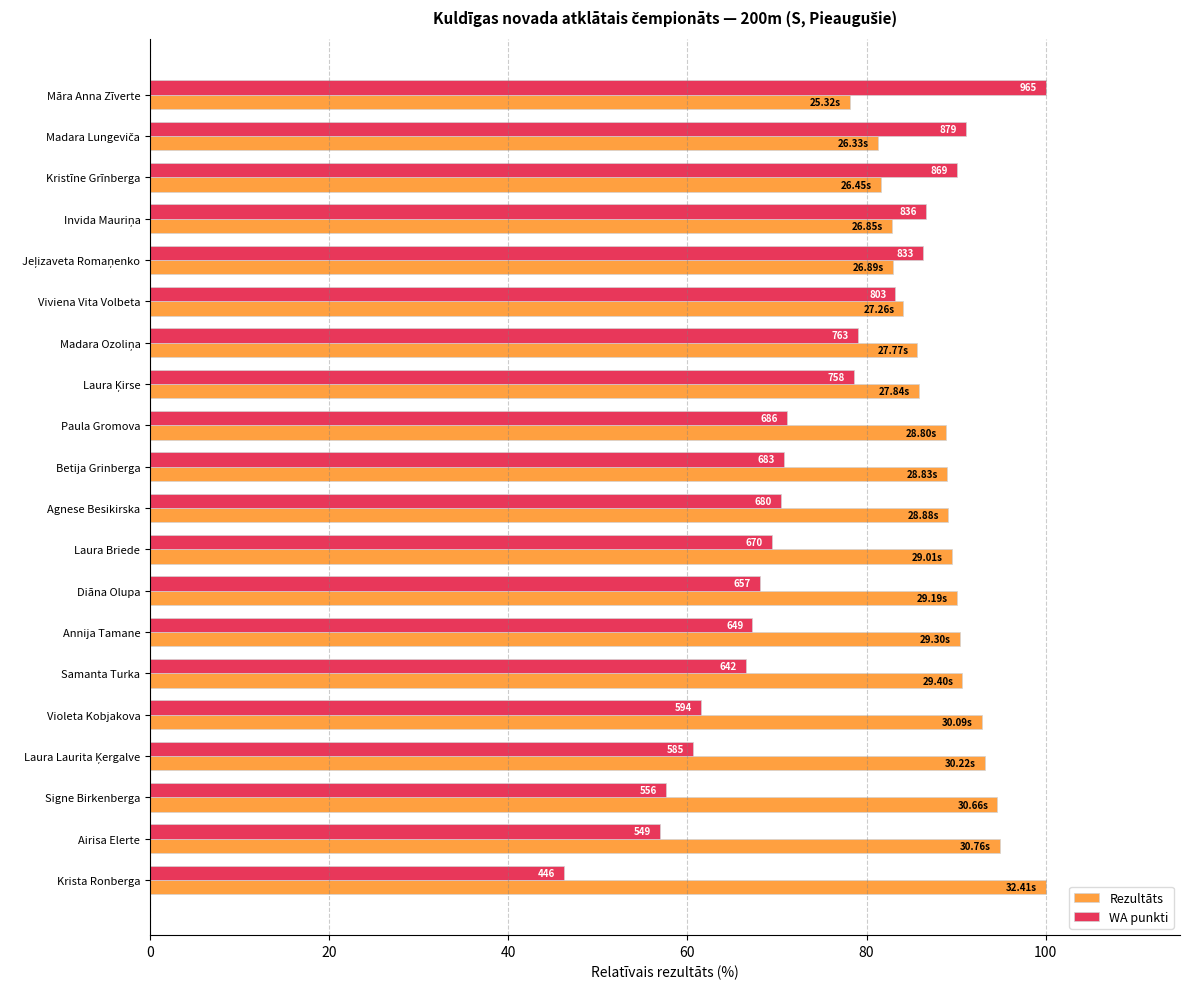

What are all the series names shown in the legend?

Rezultāts, WA punkti